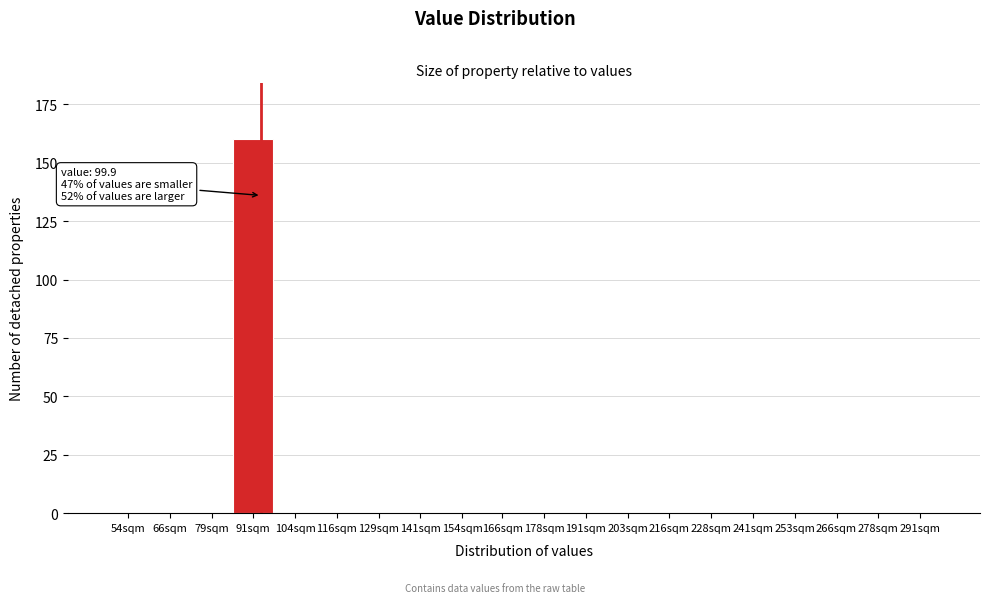

Reading right to left, what are all the values shown in this chart?

291sqm=0	278sqm=0	266sqm=0	253sqm=0	241sqm=0	228sqm=0	216sqm=0	203sqm=0	191sqm=0	178sqm=0	166sqm=0	154sqm=0	141sqm=0	129sqm=0	116sqm=0	104sqm=0	91sqm=160	79sqm=0	66sqm=0	54sqm=0